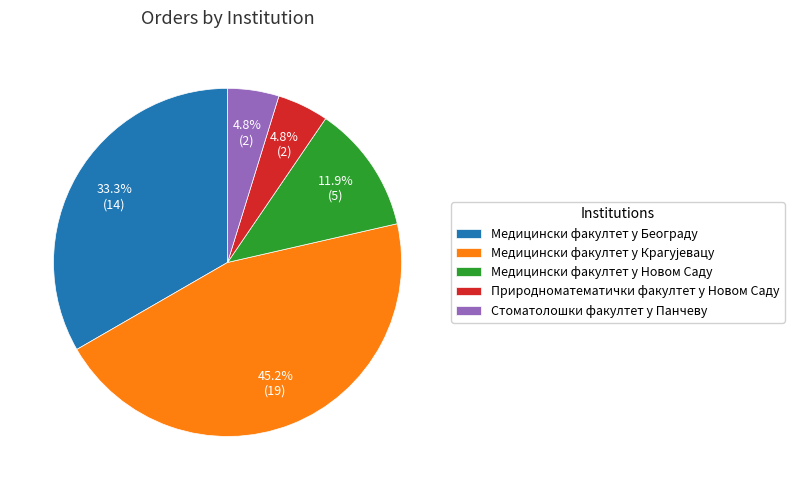

How many segments does this pie chart have?

5